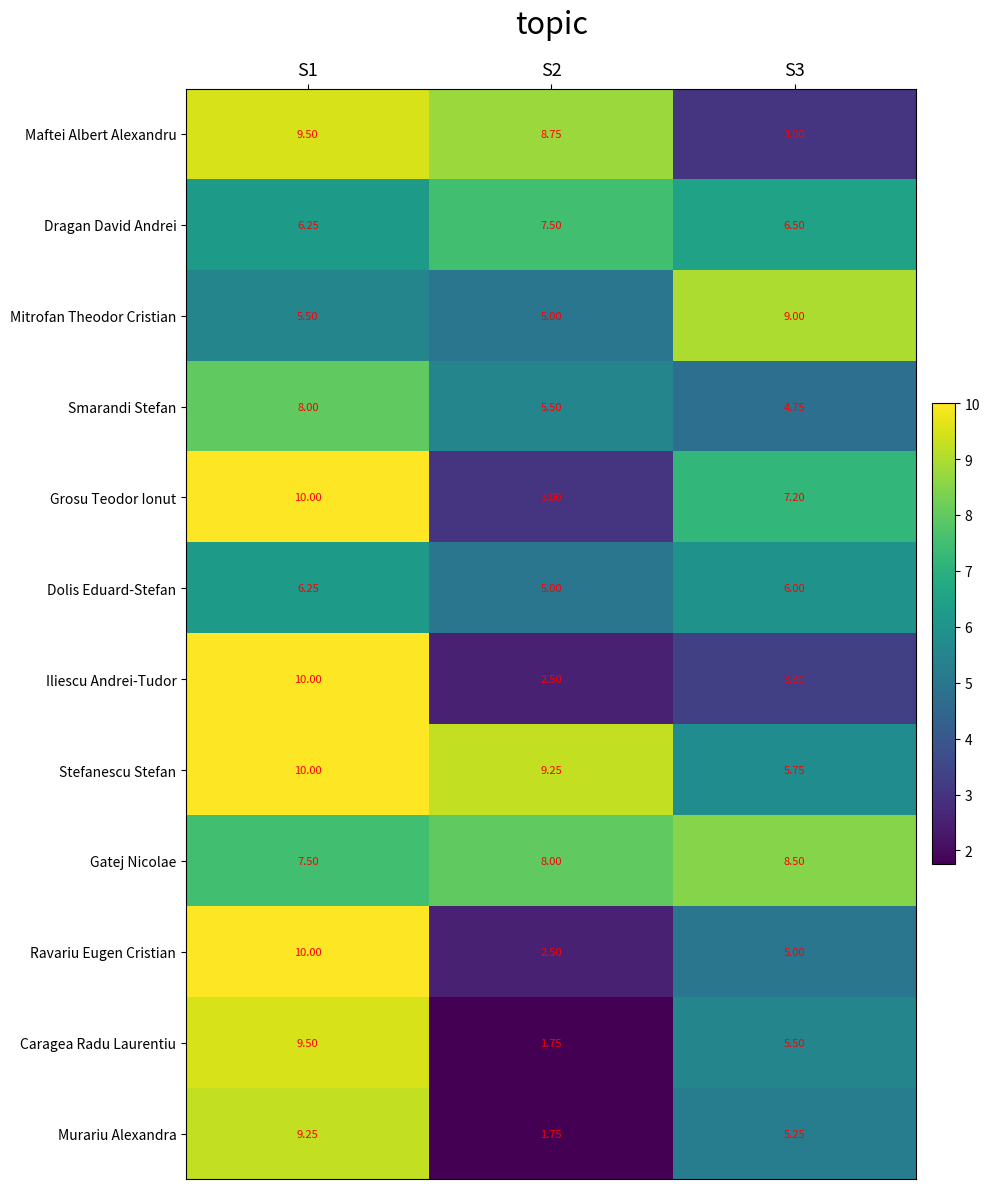

How many distinct data groups are displayed?

12